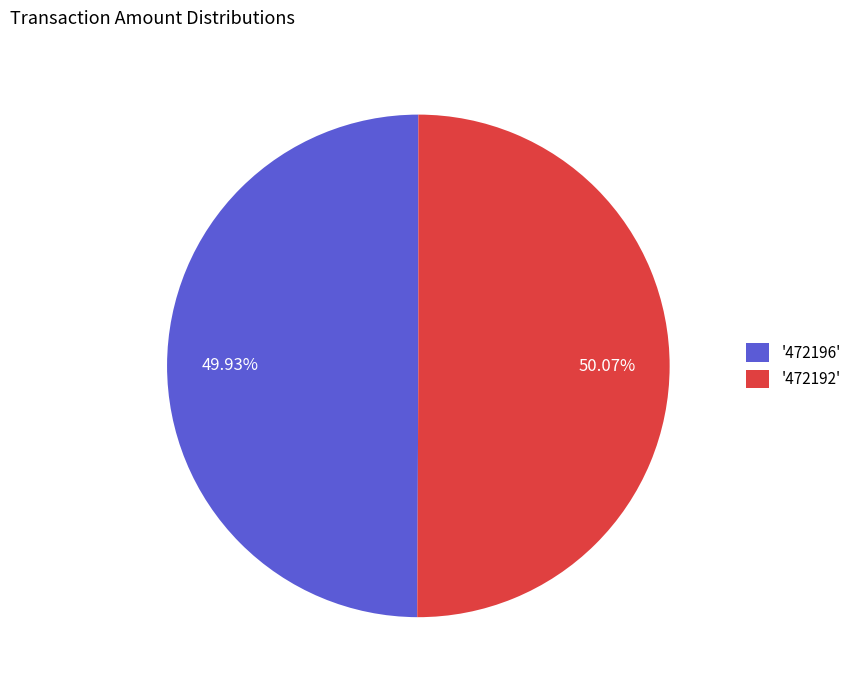

Combined, do '472196' and '472192' account for over 50%?

Yes